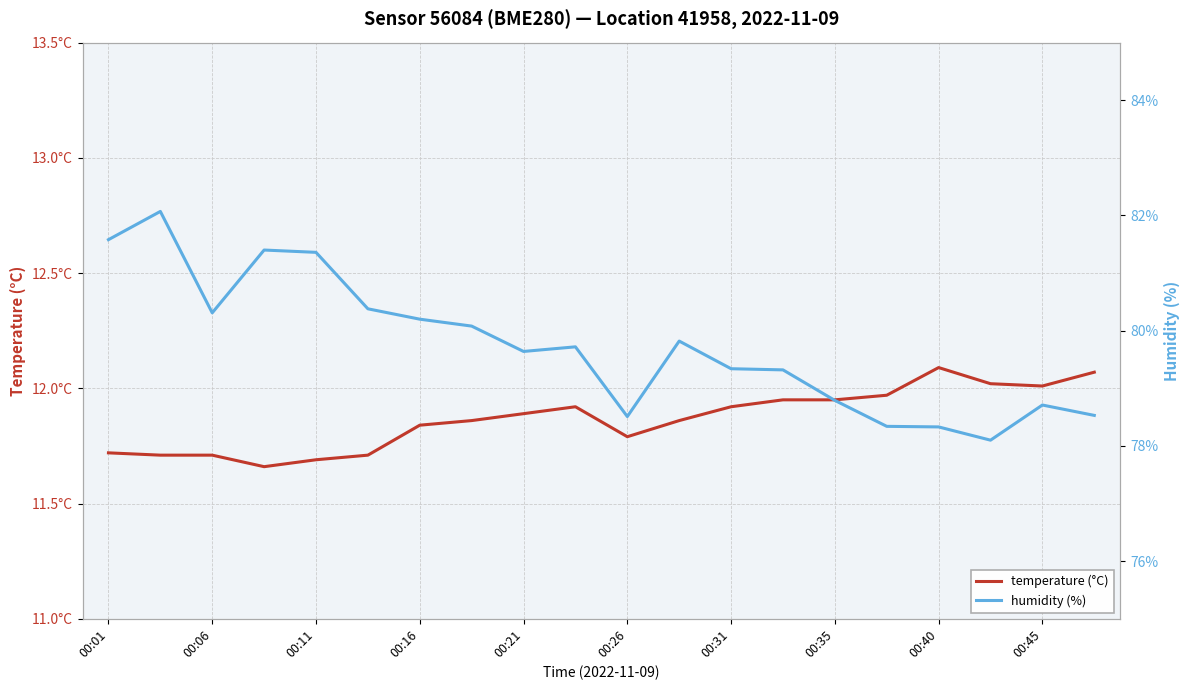

How many categories are shown in the chart?

20